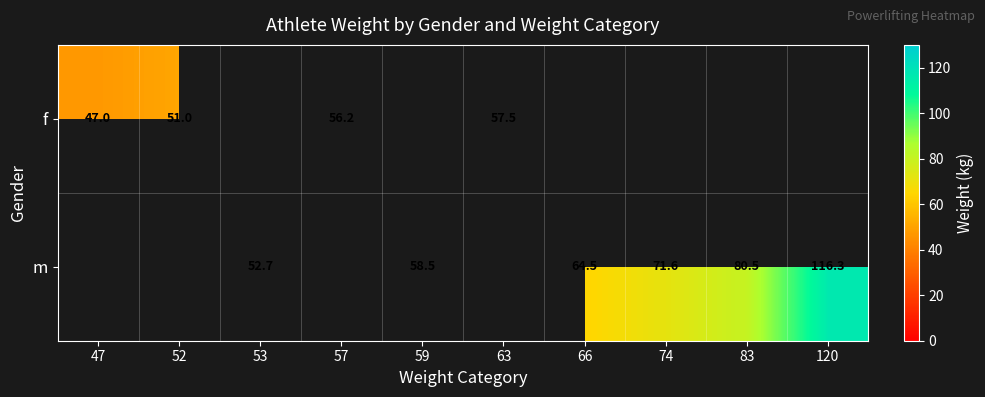

Is the value of f at 57 greater than the value of m at 83?

No